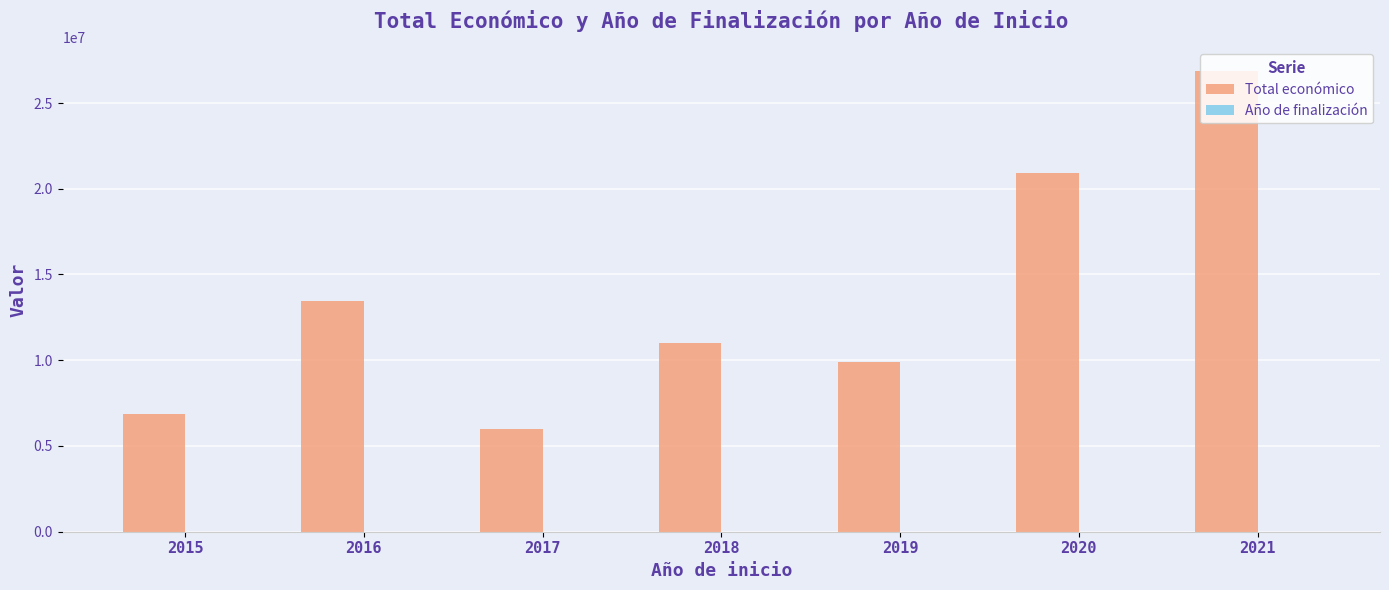

Which series has the largest total across all categories?

Total económico